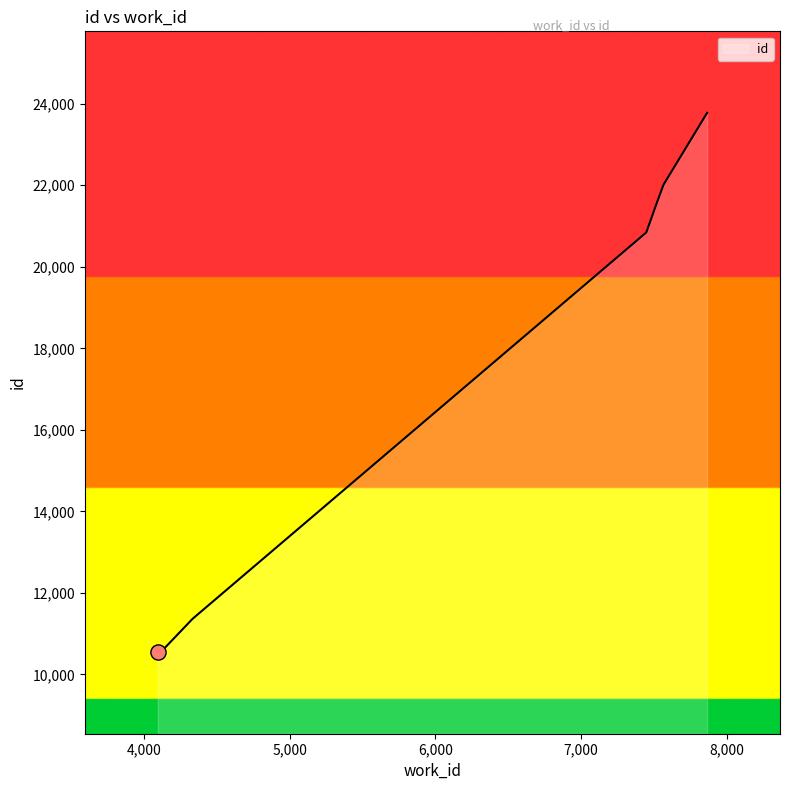

What is the ratio of the value at 7520 to the value at 7864?

0.9